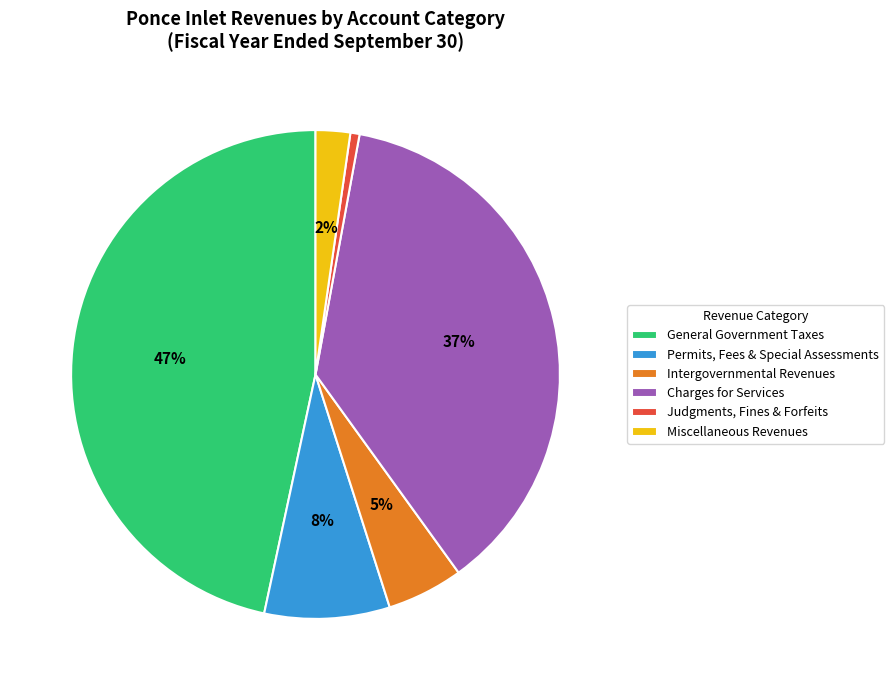

Between Charges for Services and Judgments, Fines & Forfeits, which is larger?

Charges for Services